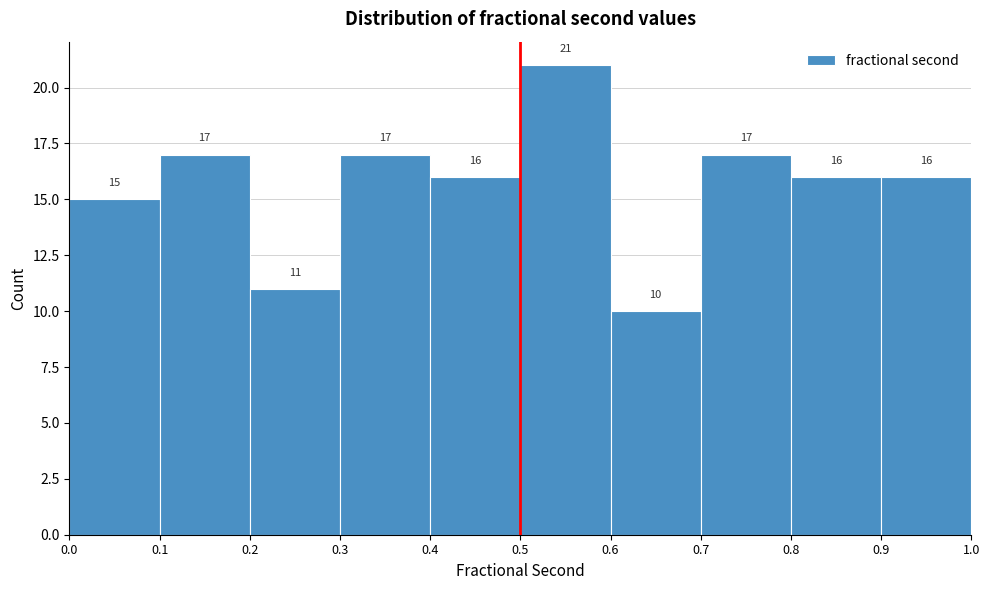

Reading left to right, transcribe this chart: for each bar, give the range it covers on the x-axis and its height.

0.0 to 0.1: 15
0.1 to 0.2: 17
0.2 to 0.3: 11
0.3 to 0.4: 17
0.4 to 0.5: 16
0.5 to 0.6: 21
0.6 to 0.7: 10
0.7 to 0.8: 17
0.8 to 0.9: 16
0.9 to 1.0: 16